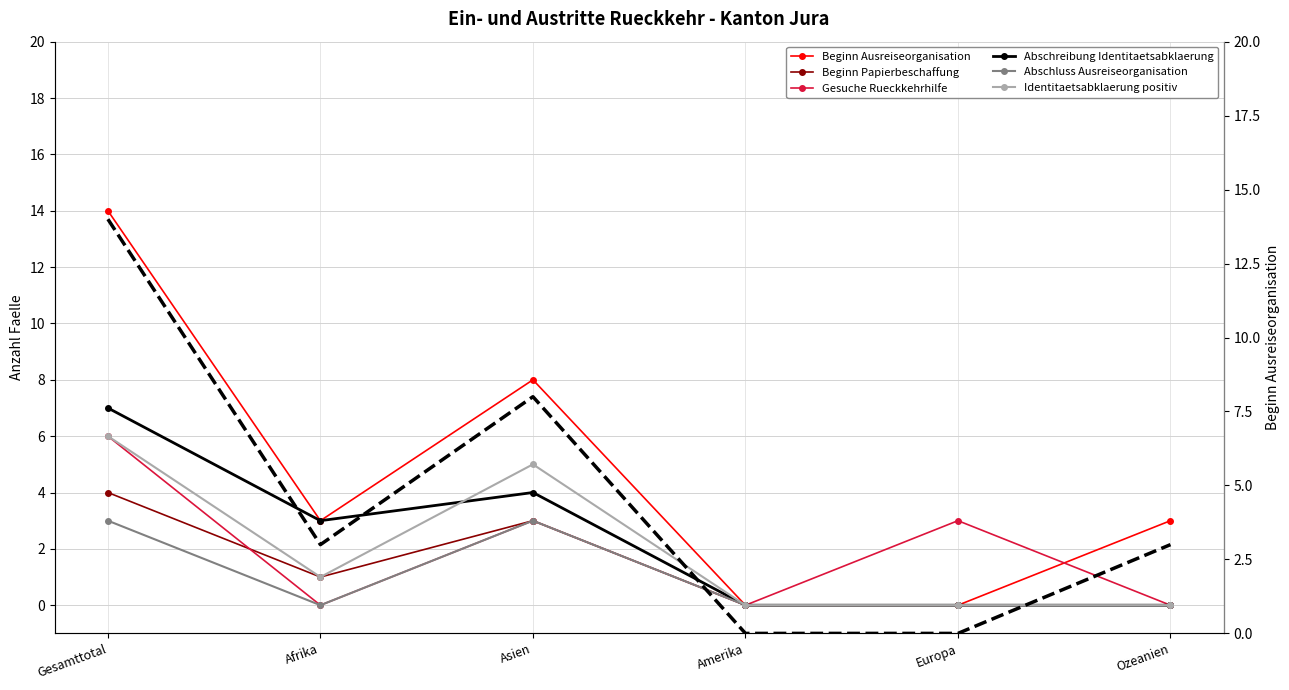

List the labels in order of Gesuche Rueckkehrhilfe value, smallest first.

Afrika, Amerika, Ozeanien, Asien, Europa, Gesamttotal